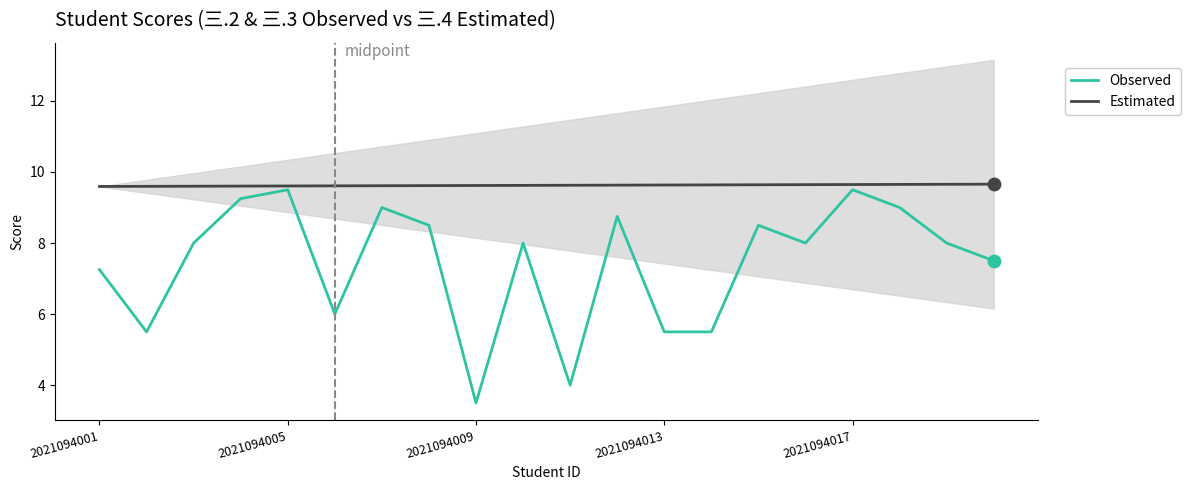

Which series has the widest spread of Y values?

Observed